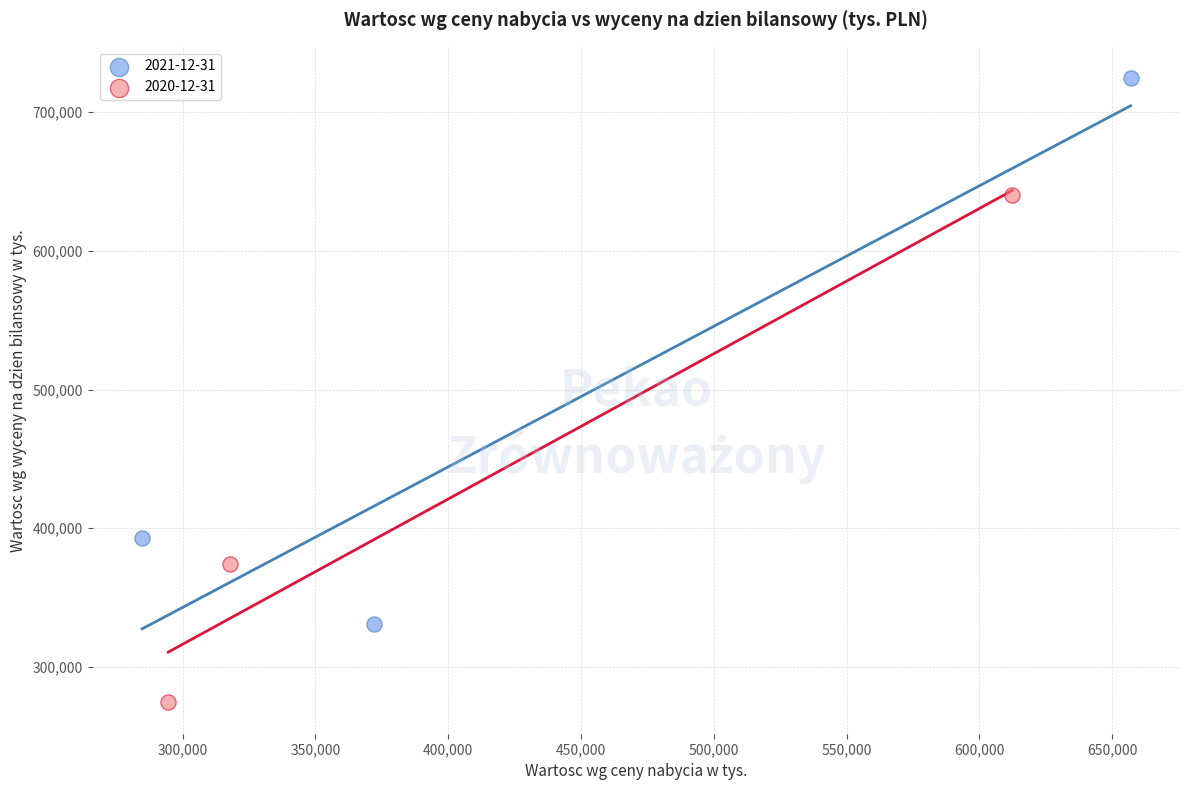

What are all the series names shown in the legend?

2021-12-31, 2020-12-31